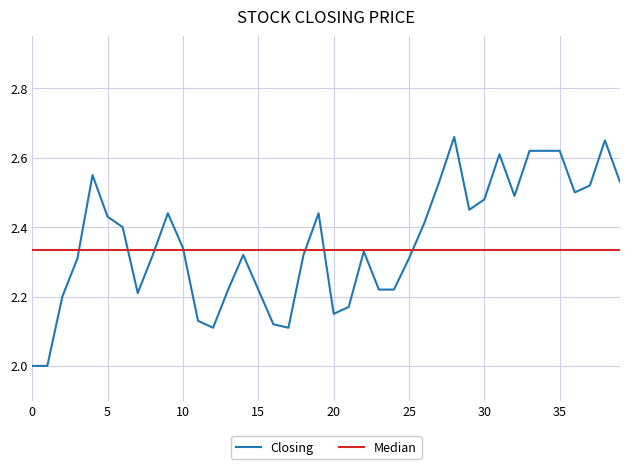

After their last crossing, which series has the higher values: Median or Closing?

Closing